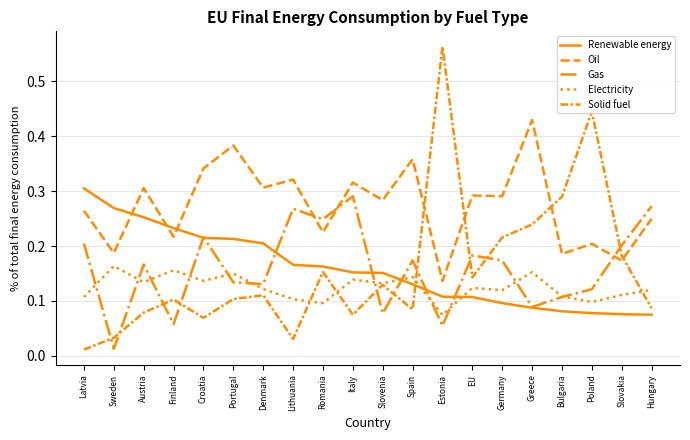

How many lines are shown in the chart?

5